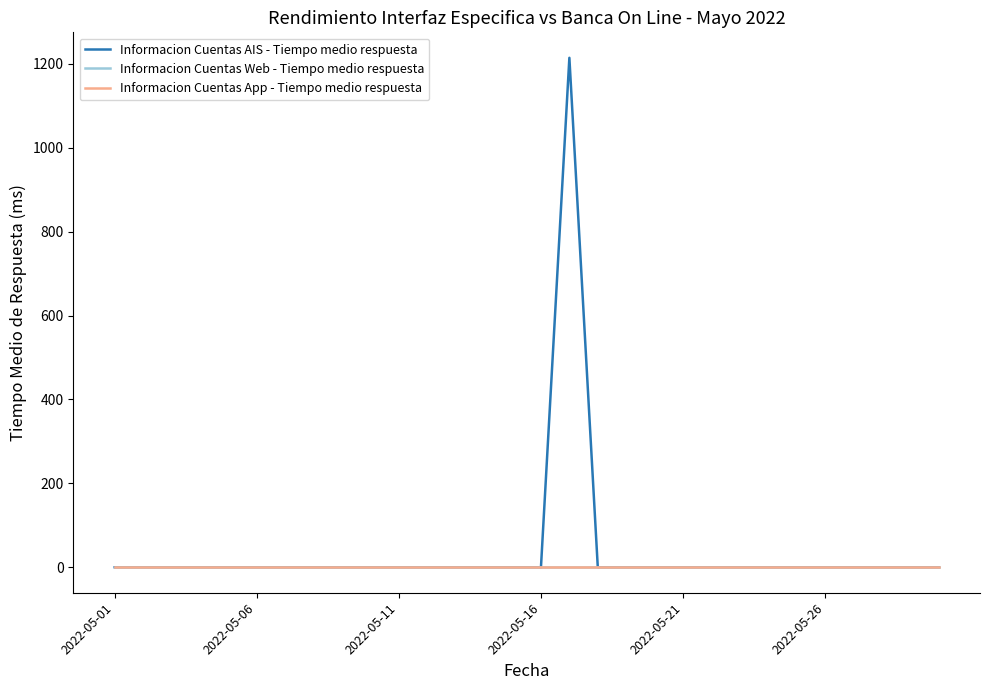

True or false: Informacion Cuentas Web - Tiempo medio respuesta has more than 2 points higher than both neighbors.

False